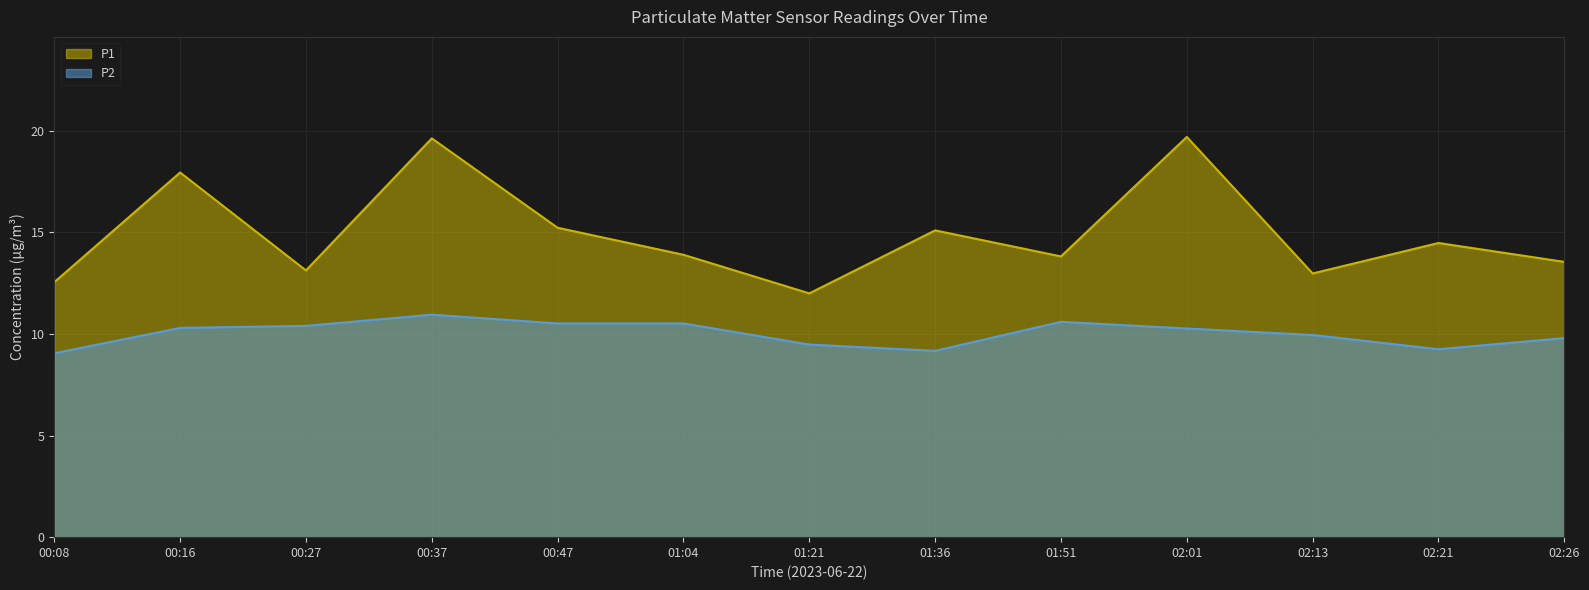

What is the average value of the P2 series?

10.0